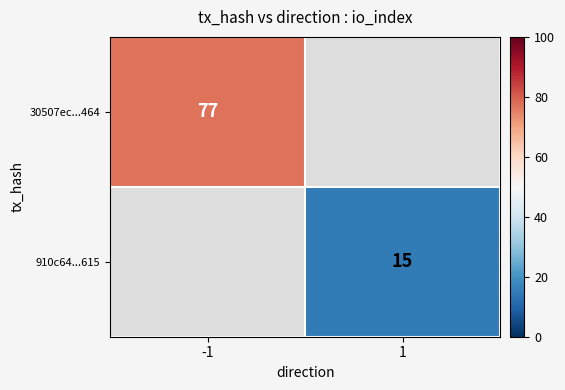

The value of 910c64...615 at 1 is 22. True or false?

False